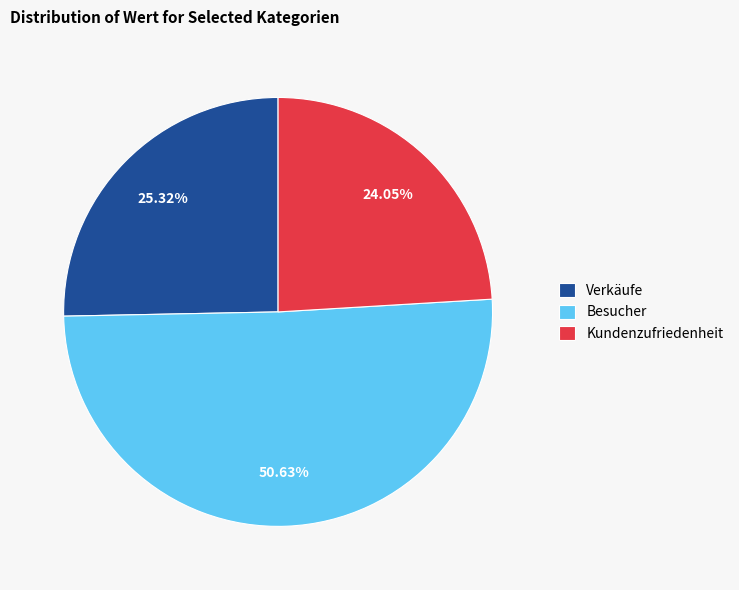

What is the smallest slice in the pie chart?

Kundenzufriedenheit